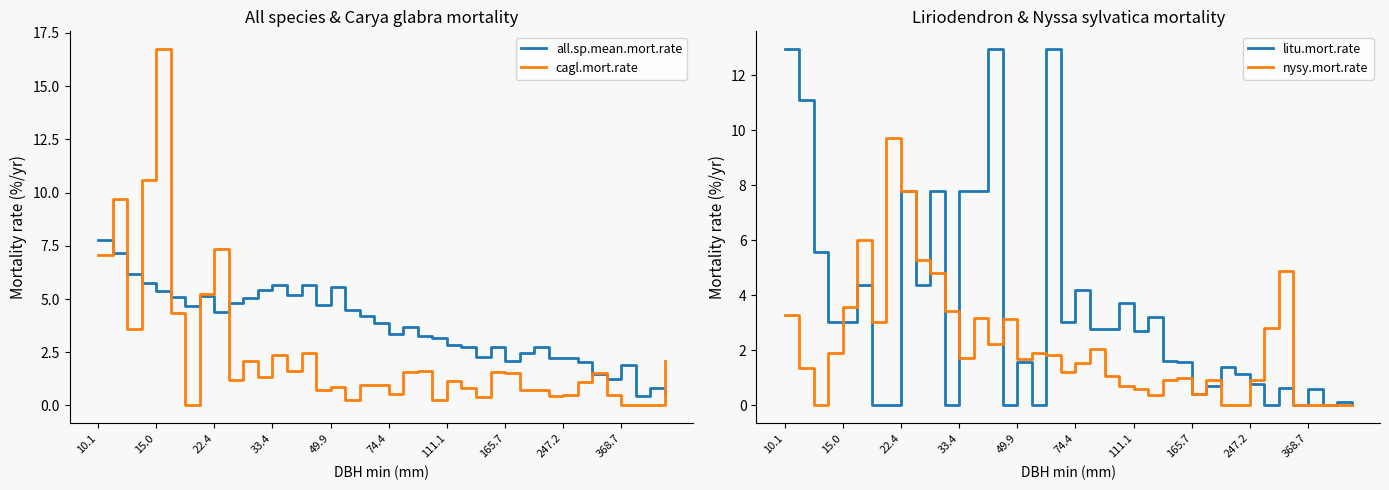

Which series has the largest total across all categories?

all.sp.mean.mort.rate